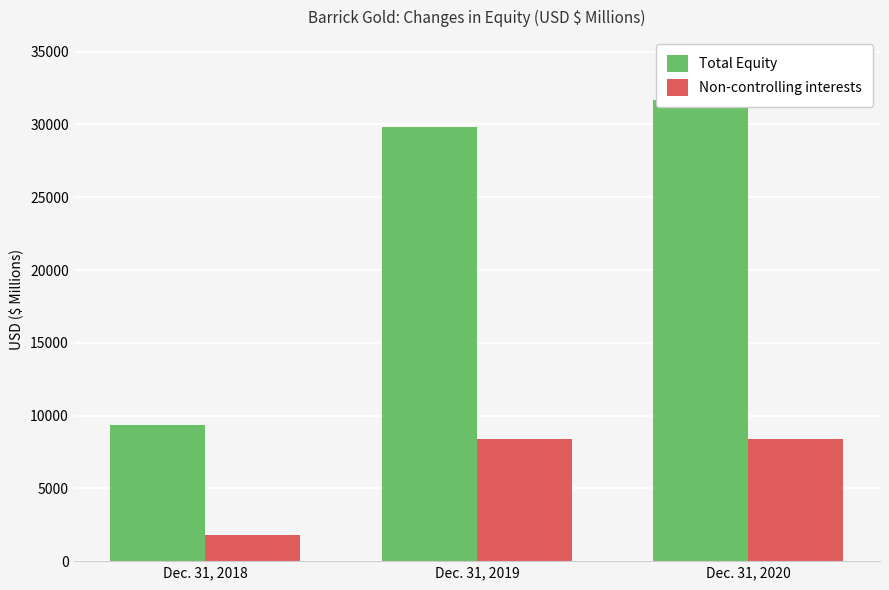

At which label does Non-controlling interests first exceed 8369?

Dec. 31, 2019